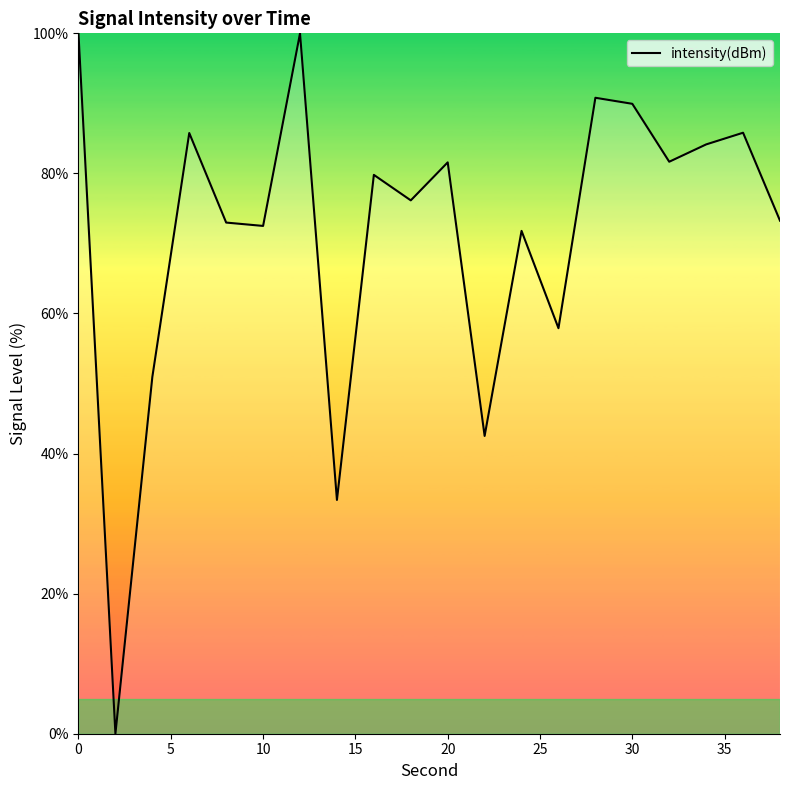

What is the difference between the maximum and minimum values?

100.0